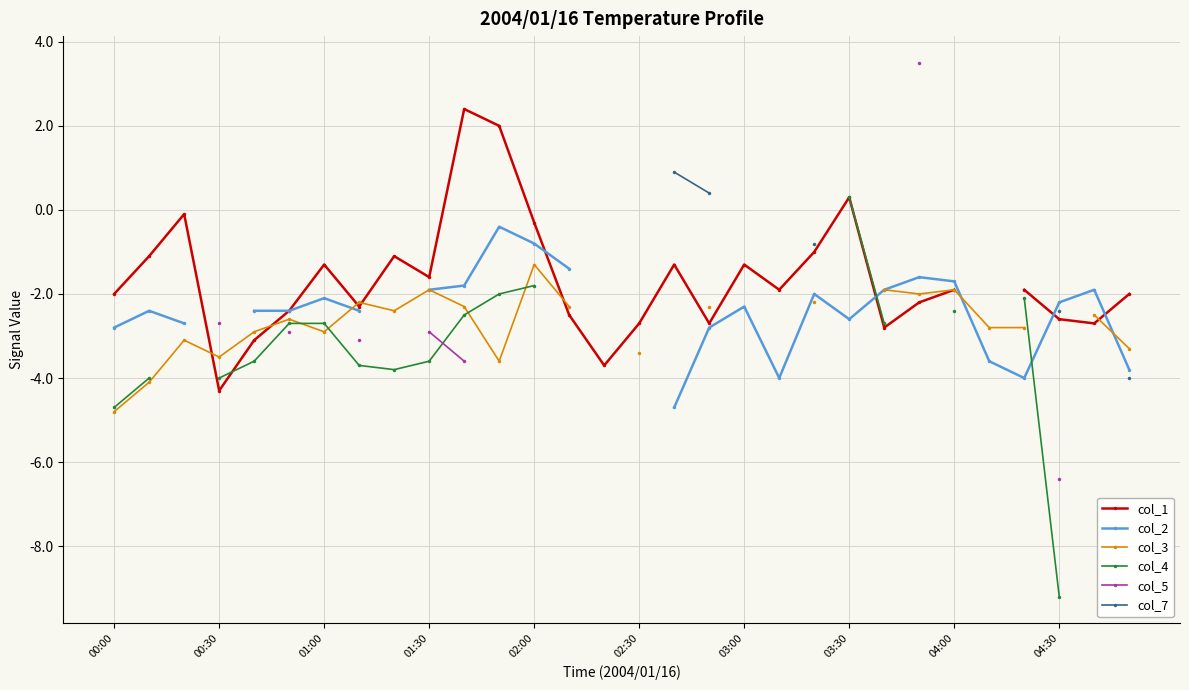

Does the chart display data point markers on the line(s)?

Yes